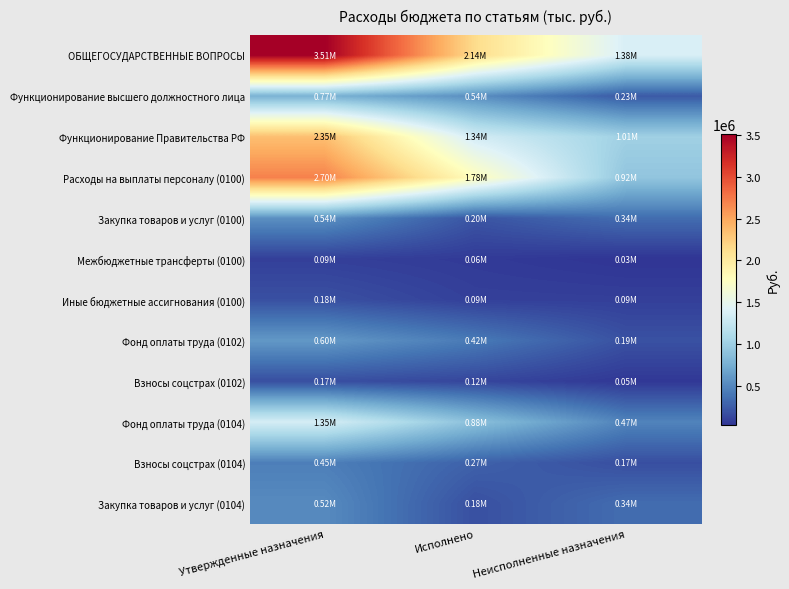

Reading left to right, what are all the values shown in this chart?

ОБЩЕГОСУДАРСТВЕННЫЕ ВОПРОСЫ: Утвержденные назначения=3513253.5	Исполнено=2136924.8	Неисполненные назначения=1376328.6
Функционирование высшего должностного лица: Утвержденные назначения=772609.0	Исполнено=539414.2	Неисполненные назначения=233194.8
Функционирование Правительства РФ: Утвержденные назначения=2346845.0	Исполнено=1335808.8	Неисполненные назначения=1011036.2
Расходы на выплаты персоналу (0100): Утвержденные назначения=2700308.0	Исполнено=1779180.4	Неисполненные назначения=921127.6
Закупка товаров и услуг (0100): Утвержденные назначения=544577.9	Исполнено=204605.5	Неисполненные назначения=339972.5
Межбюджетные трансферты (0100): Утвержденные назначения=89367.6	Исполнено=61468.4	Неисполненные назначения=27899.2
Иные бюджетные ассигнования (0100): Утвержденные назначения=179000.0	Исполнено=91670.6	Неисполненные назначения=87329.4
Фонд оплаты труда (0102): Утвержденные назначения=601000.0	Исполнено=415224.4	Неисполненные назначения=185775.6
Взносы соцстрах (0102): Утвержденные назначения=171609.0	Исполнено=124189.8	Неисполненные назначения=47419.2
Фонд оплаты труда (0104): Утвержденные назначения=1350344.0	Исполнено=877675.2	Неисполненные назначения=472668.8
Взносы соцстрах (0104): Утвержденные назначения=445501.0	Исполнено=274189.5	Неисполненные назначения=171311.5
Закупка товаров и услуг (0104): Утвержденные назначения=517000.0	Исполнено=177527.5	Неисполненные назначения=339472.5